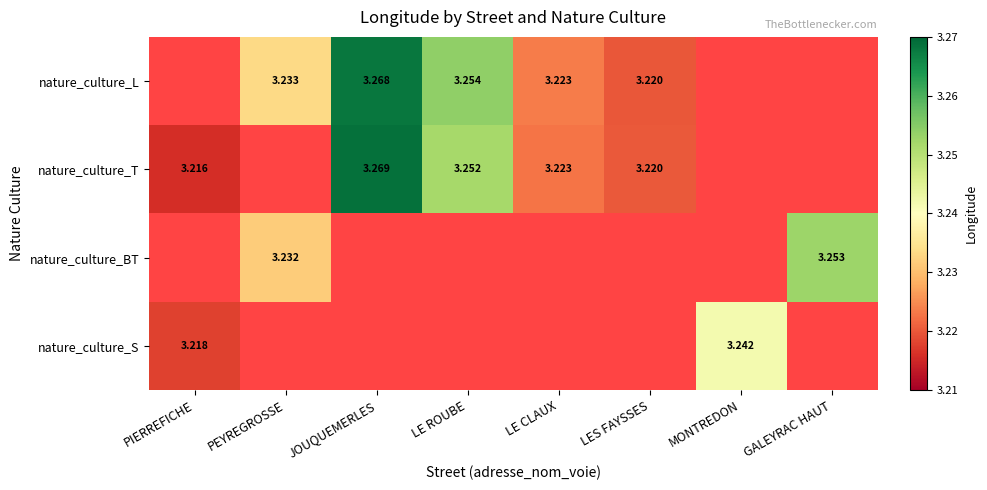

Is the value of nature_culture_T at PIERREFICHE greater than the value of nature_culture_BT at PEYREGROSSE?

No